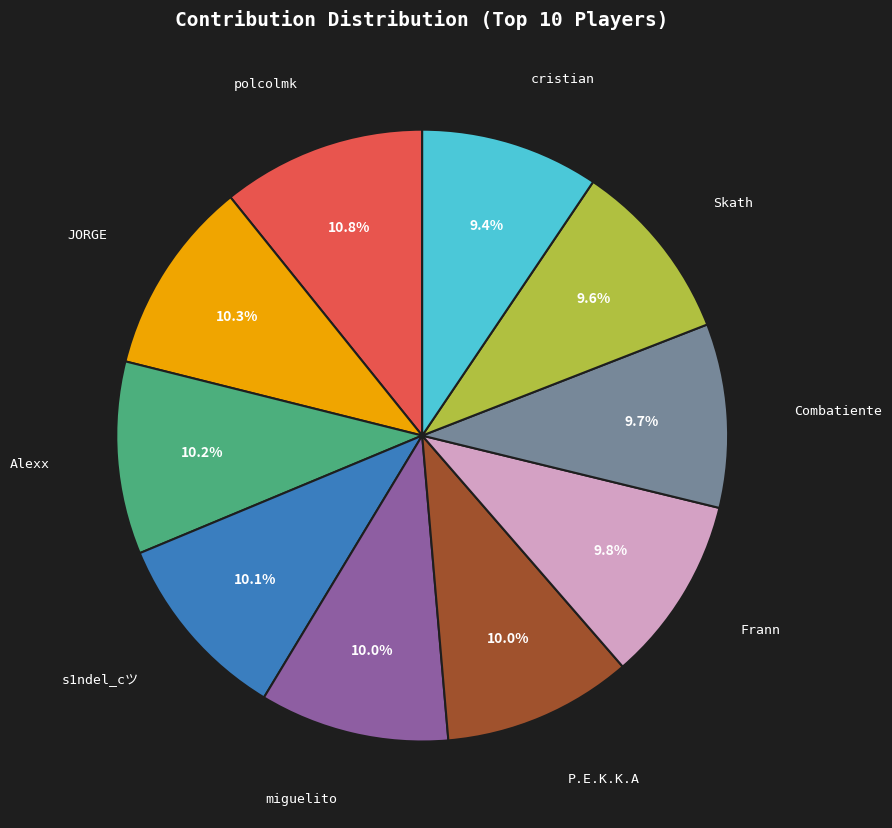

What is the ratio of the value at cristian to the value at Skath?

1.0